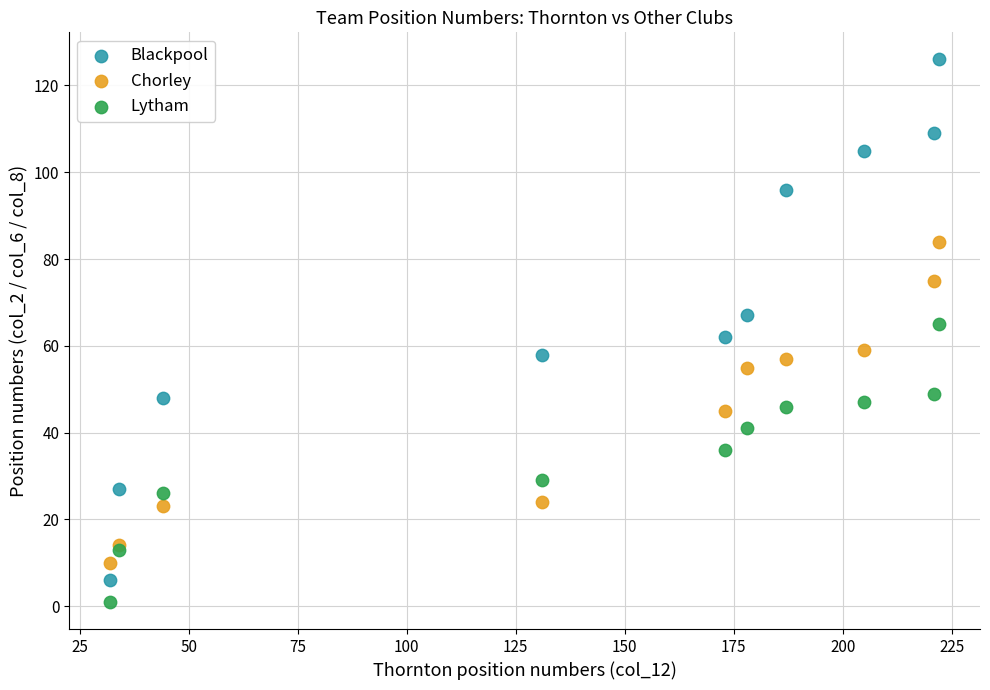

Which series contains the highest Y value?

Blackpool